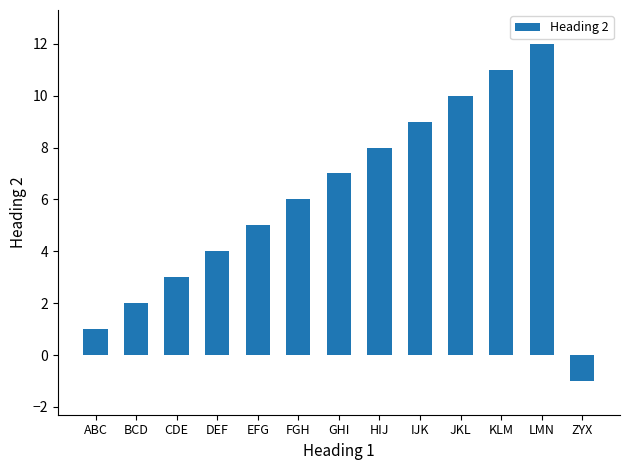

What is the difference between the values at LMN and JKL?

2